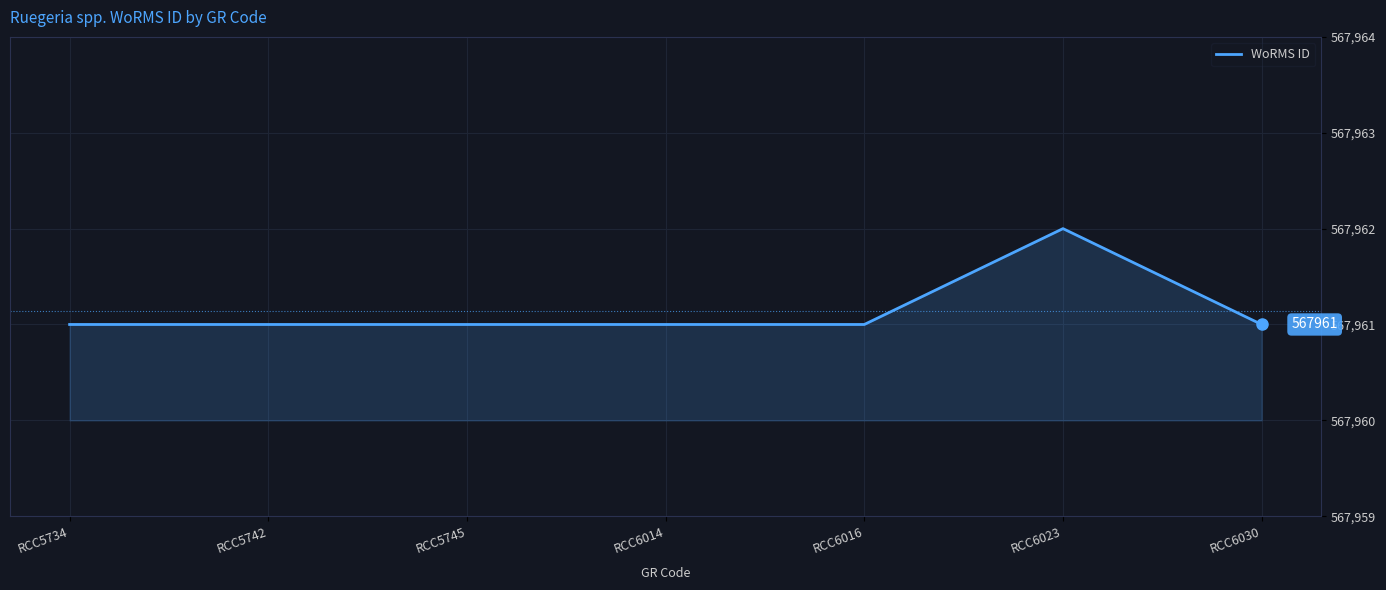

The chart shows a value of 792372 at RCC5734. True or false?

False